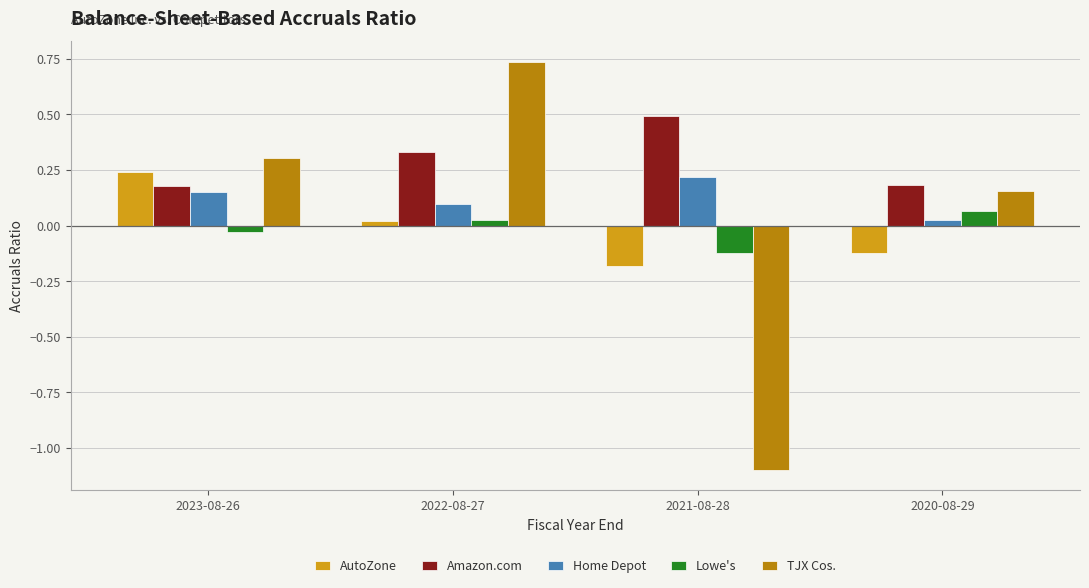

How many bars are there in each group?

5